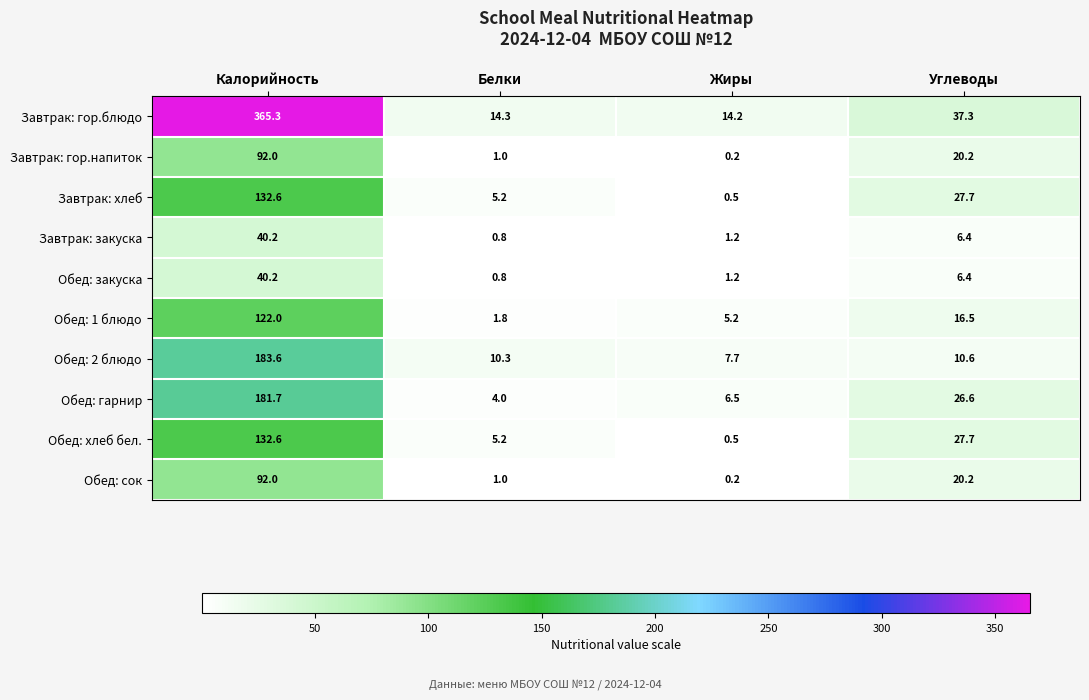

List the labels in order of Завтрак: гор.напиток value, smallest first.

Жиры, Белки, Углеводы, Калорийность